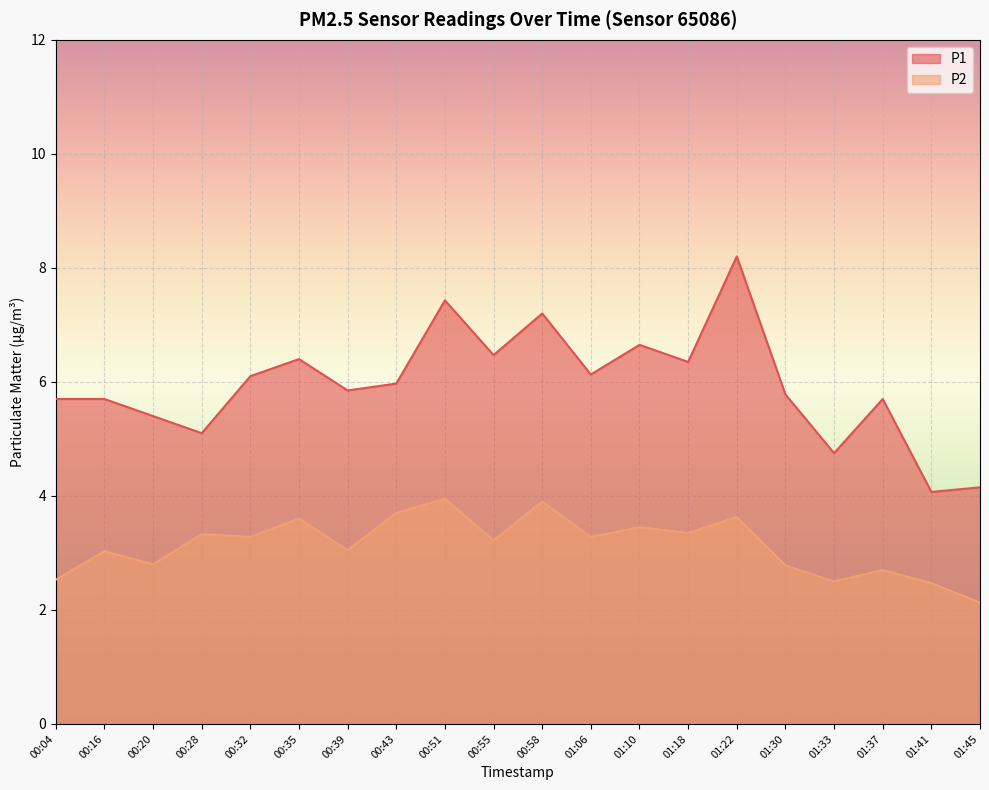

True or false: P2 and P1 cross at least once.

False